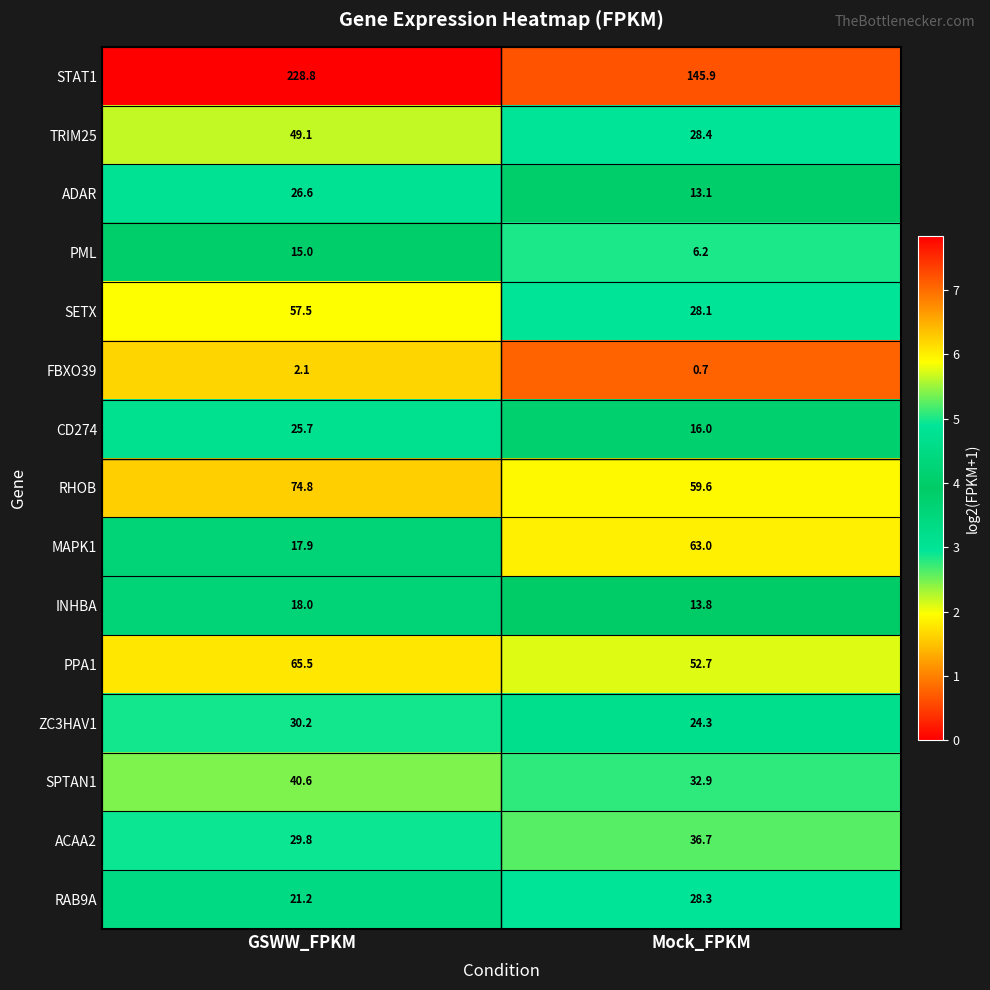

Reading left to right, what are all the values shown in this chart?

STAT1: GSWW_FPKM=228.8	Mock_FPKM=145.9
TRIM25: GSWW_FPKM=49.1	Mock_FPKM=28.4
ADAR: GSWW_FPKM=26.6	Mock_FPKM=13.1
PML: GSWW_FPKM=15.0	Mock_FPKM=6.2
SETX: GSWW_FPKM=57.5	Mock_FPKM=28.1
FBXO39: GSWW_FPKM=2.1	Mock_FPKM=0.7
CD274: GSWW_FPKM=25.7	Mock_FPKM=16.0
RHOB: GSWW_FPKM=74.8	Mock_FPKM=59.6
MAPK1: GSWW_FPKM=17.9	Mock_FPKM=63.0
INHBA: GSWW_FPKM=18.0	Mock_FPKM=13.8
PPA1: GSWW_FPKM=65.5	Mock_FPKM=52.7
ZC3HAV1: GSWW_FPKM=30.2	Mock_FPKM=24.3
SPTAN1: GSWW_FPKM=40.6	Mock_FPKM=32.9
ACAA2: GSWW_FPKM=29.8	Mock_FPKM=36.7
RAB9A: GSWW_FPKM=21.2	Mock_FPKM=28.3